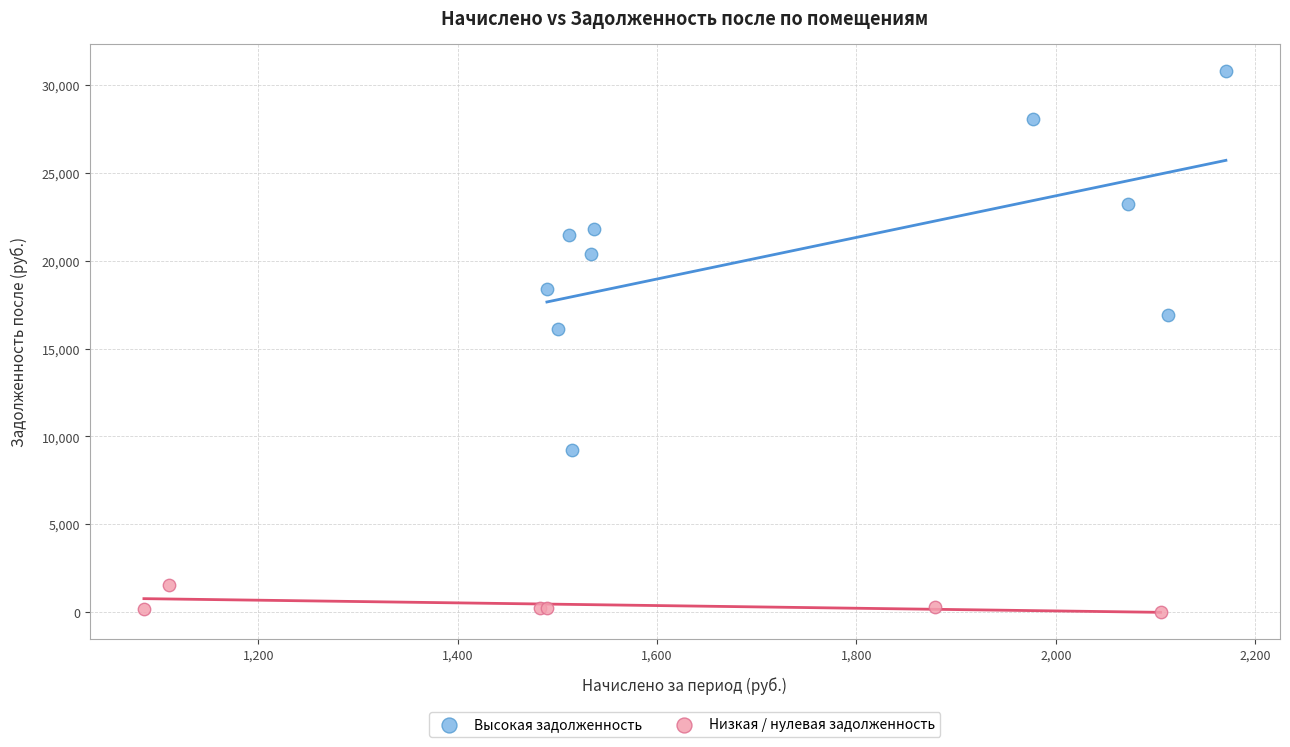

Which series has the widest spread of Y values?

Высокая задолженность